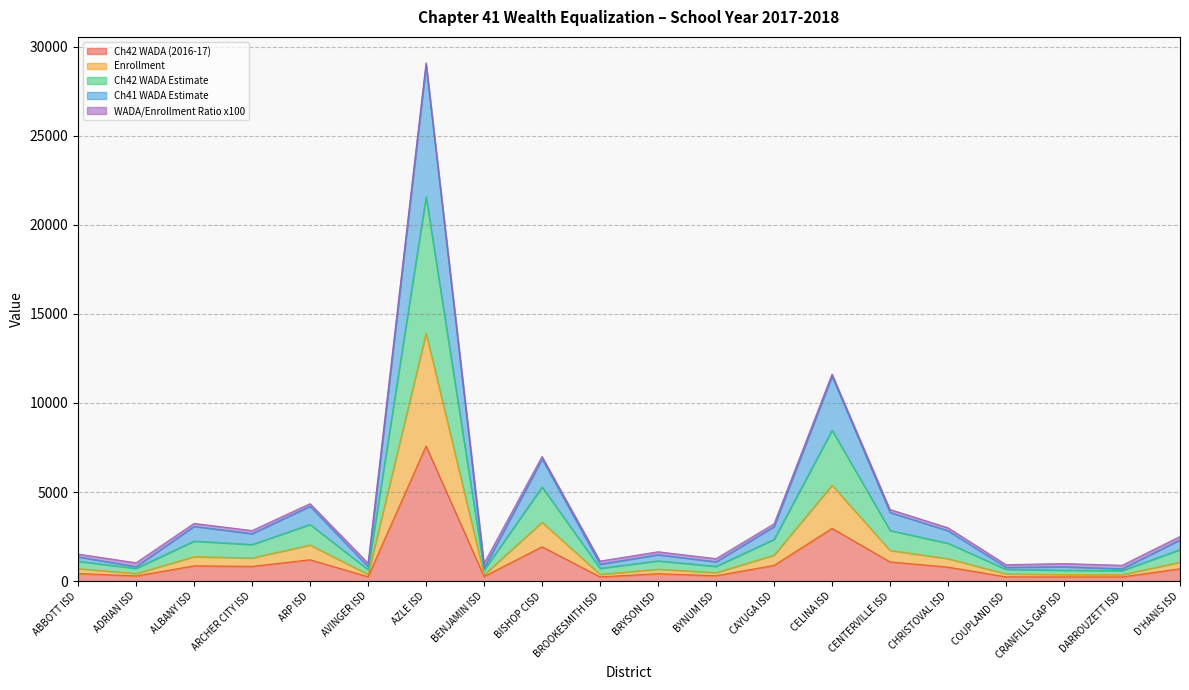

What is the greatest value displayed?

29094.3